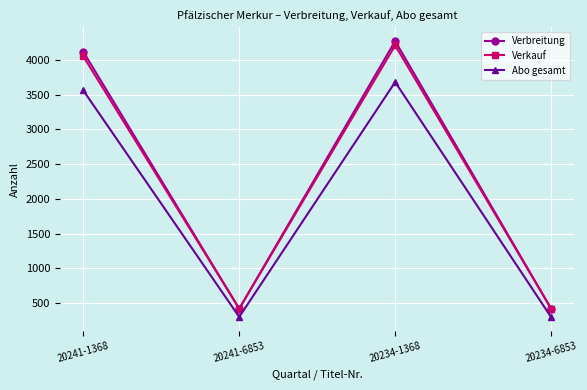

List the series in order of their peak value, lowest first.

Abo gesamt, Verkauf, Verbreitung